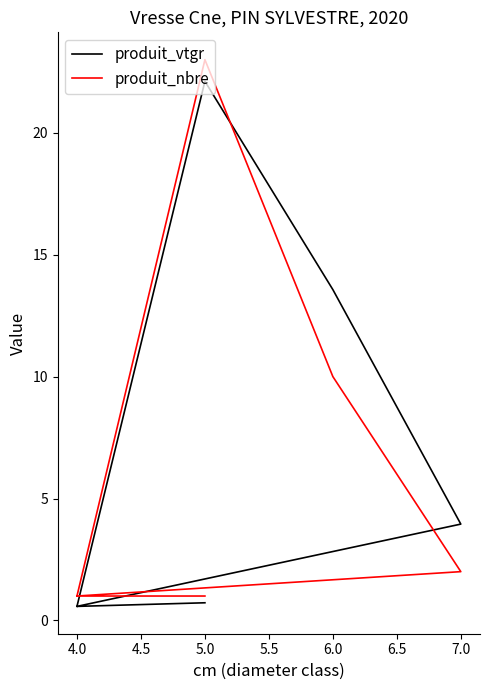

How many interior local peaks does the produit_vtgr series have?

1